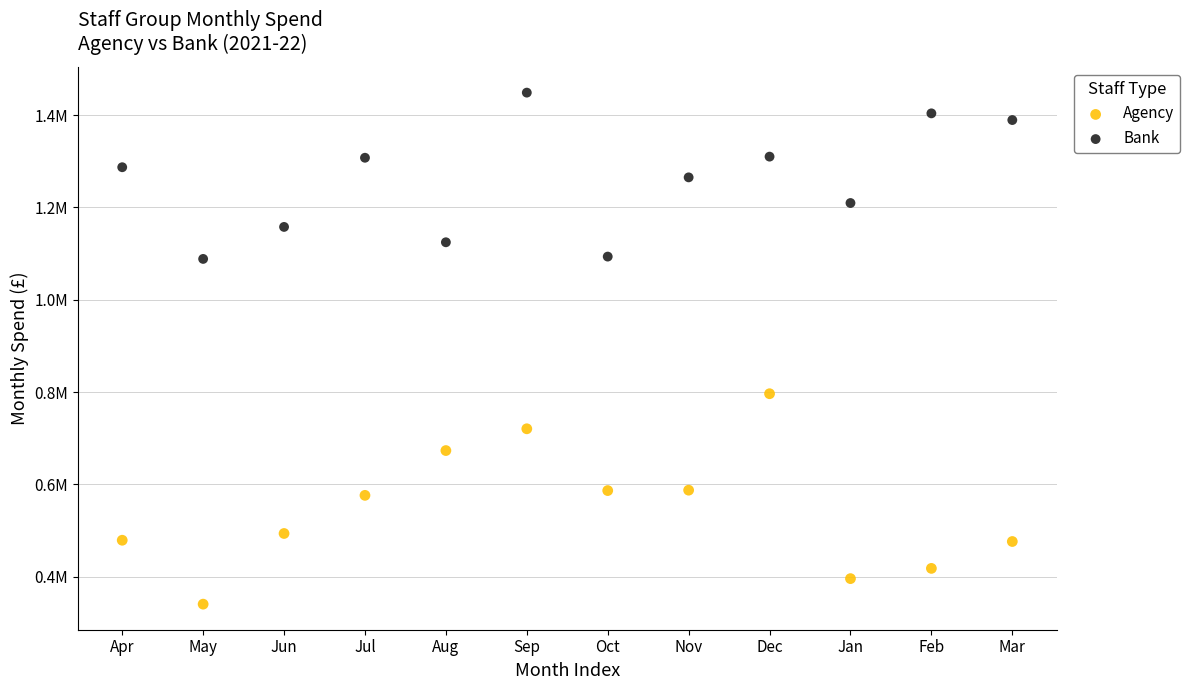

Which series has the widest spread of Y values?

Agency